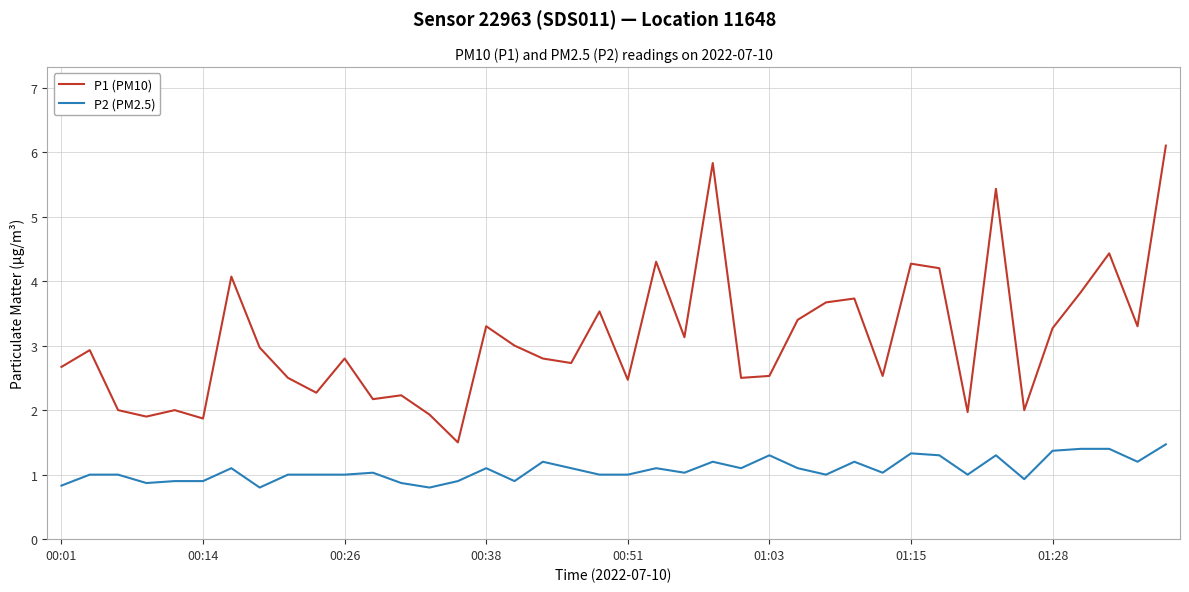

What is the difference between the maximum and minimum values in the P2 (PM2.5) series?

0.7